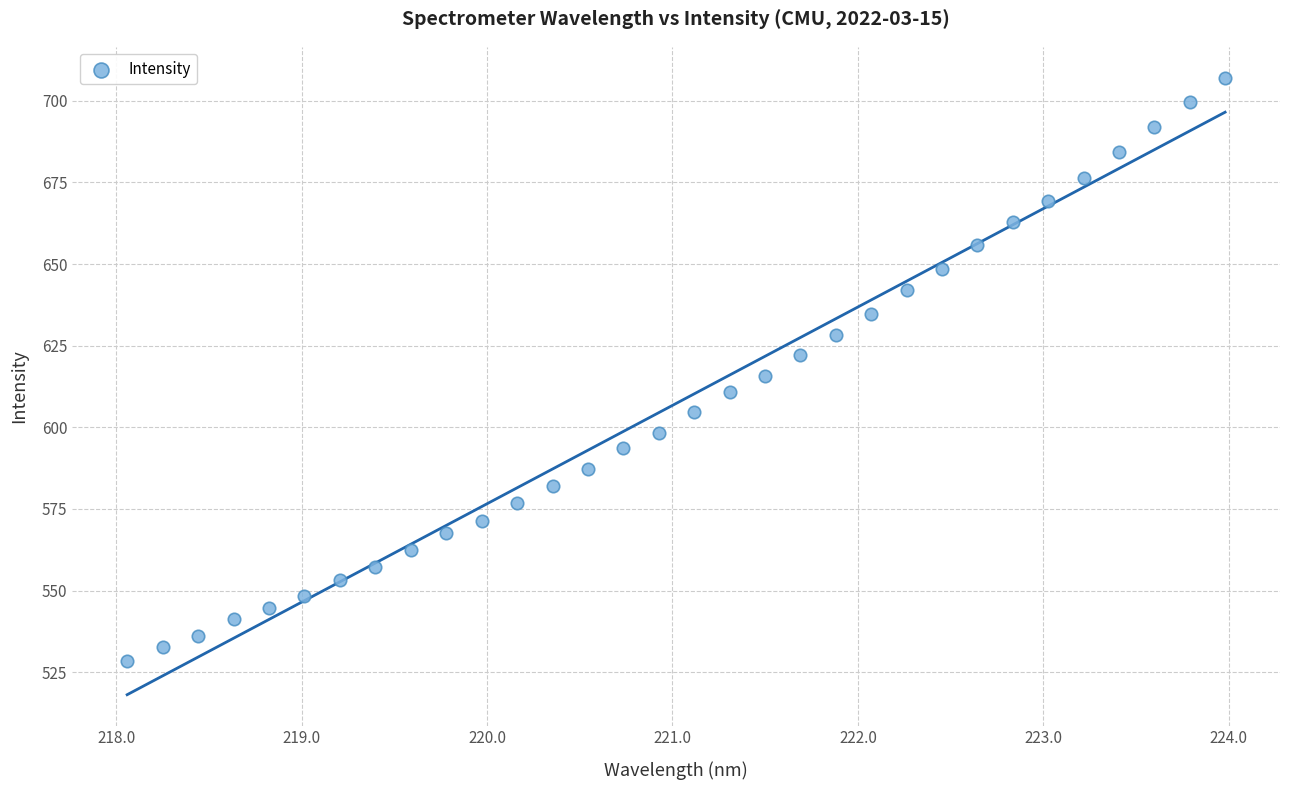

What is the range of Y values (max minus min)?

178.8